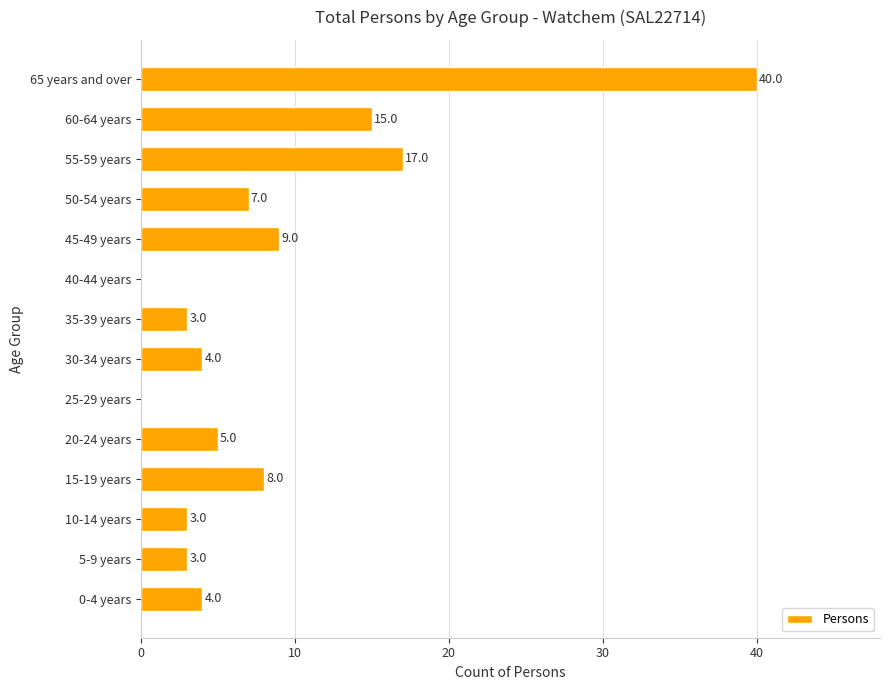

Reading bottom to top, extract all data points from this chart.

0-4 years=4	5-9 years=3	10-14 years=3	15-19 years=8	20-24 years=5	25-29 years=0	30-34 years=4	35-39 years=3	40-44 years=0	45-49 years=9	50-54 years=7	55-59 years=17	60-64 years=15	65 years and over=40